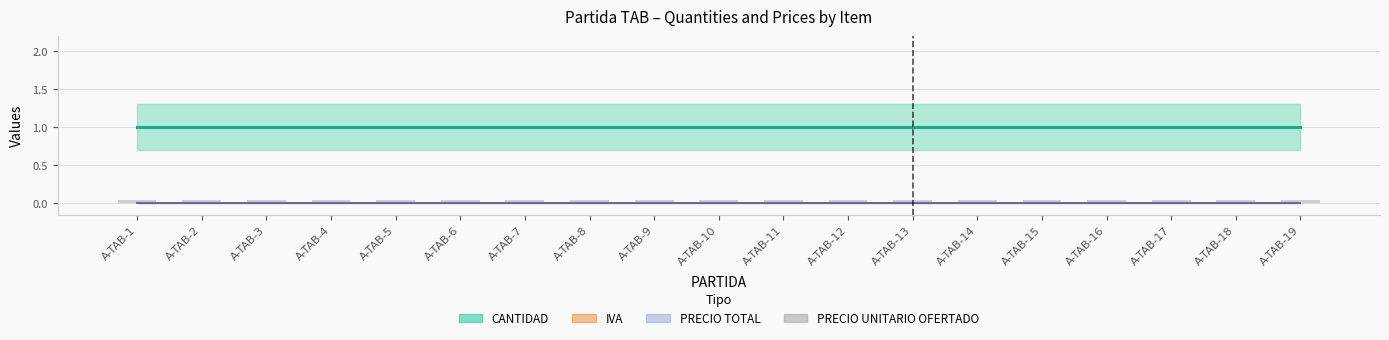

Is it true that PRECIO TOTAL equals 0 at A-TAB-11?

True